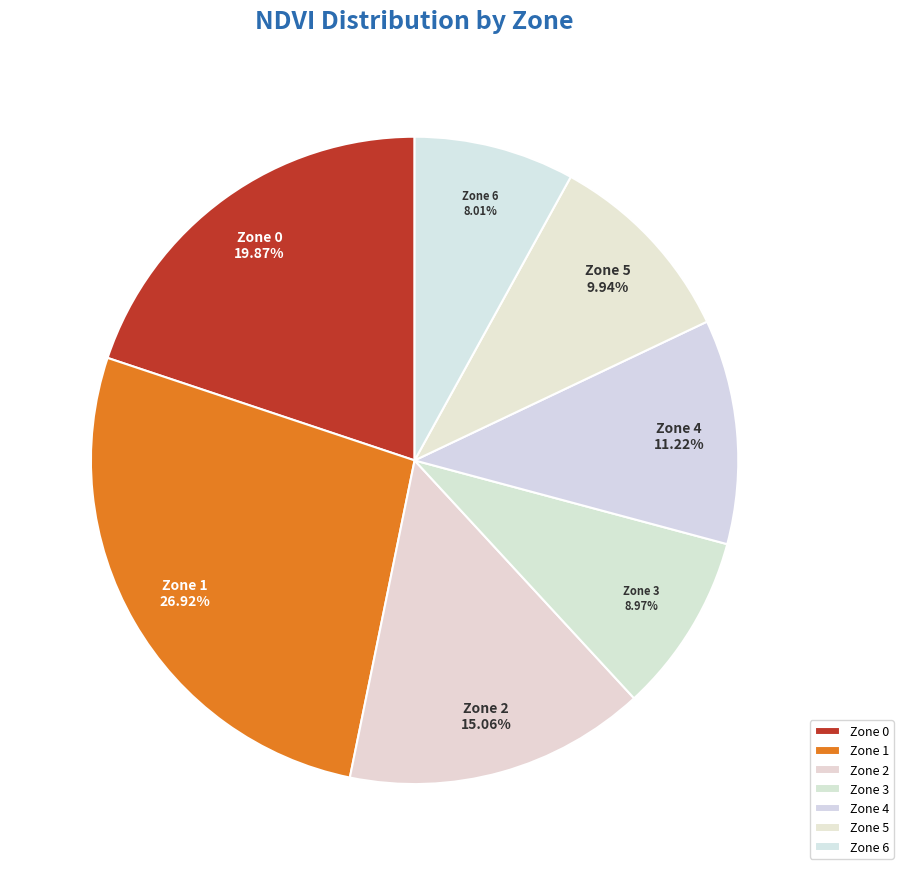

Does Zone 2 represent more than half of the total?

No